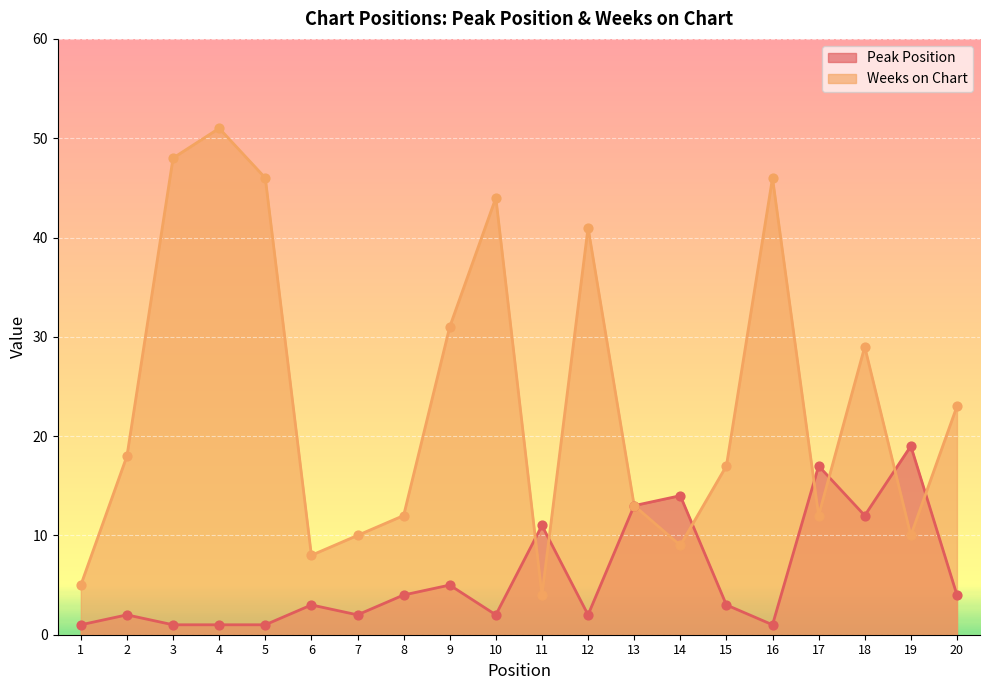

Which series has the widest spread of Y values?

Weeks on Chart